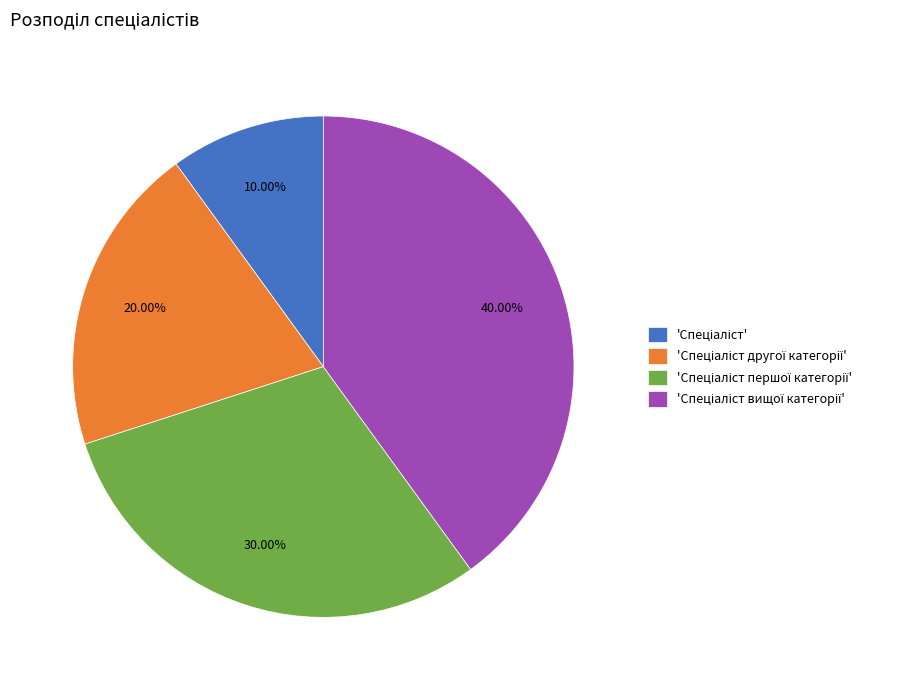

Is there any slice that represents more than half of the pie?

No